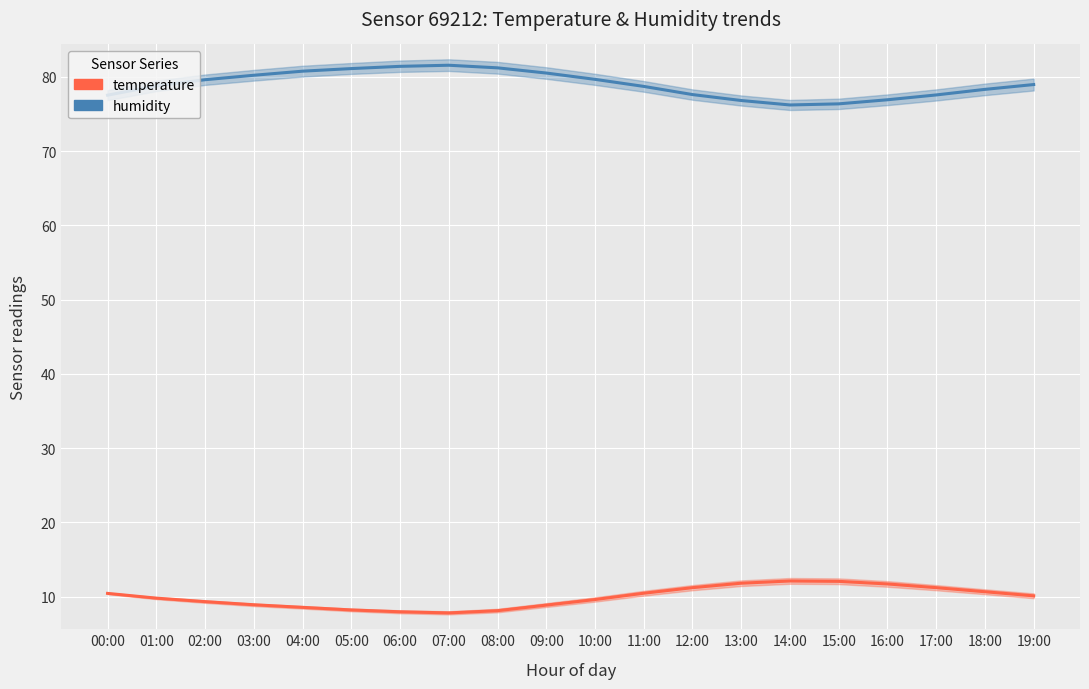

True or false: temperature has more than 2 interior local peaks.

False